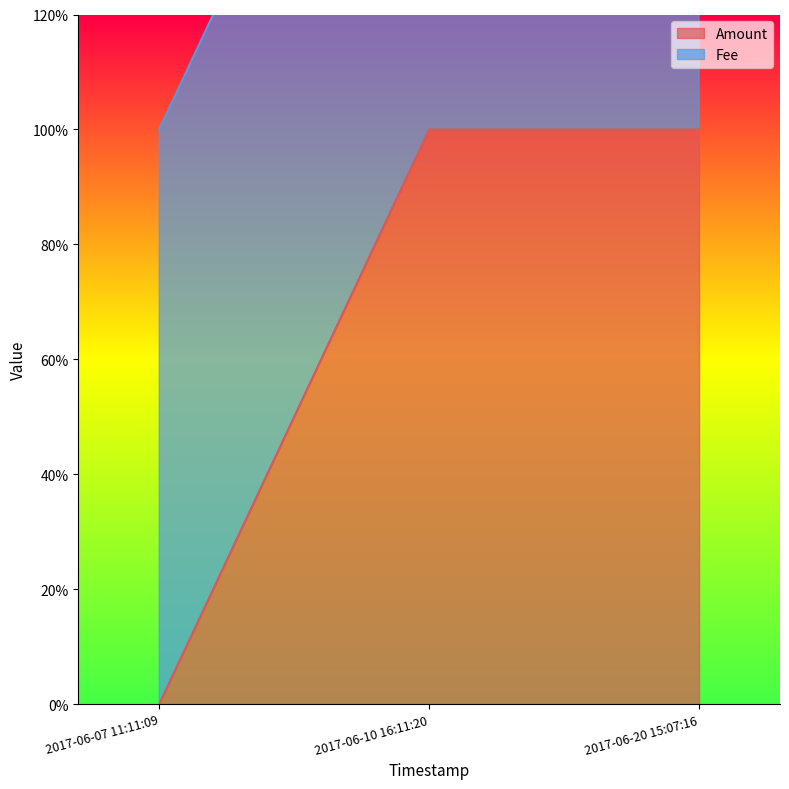

At which category does the chart reach its peak across all series?

2017-06-10 16:11:20